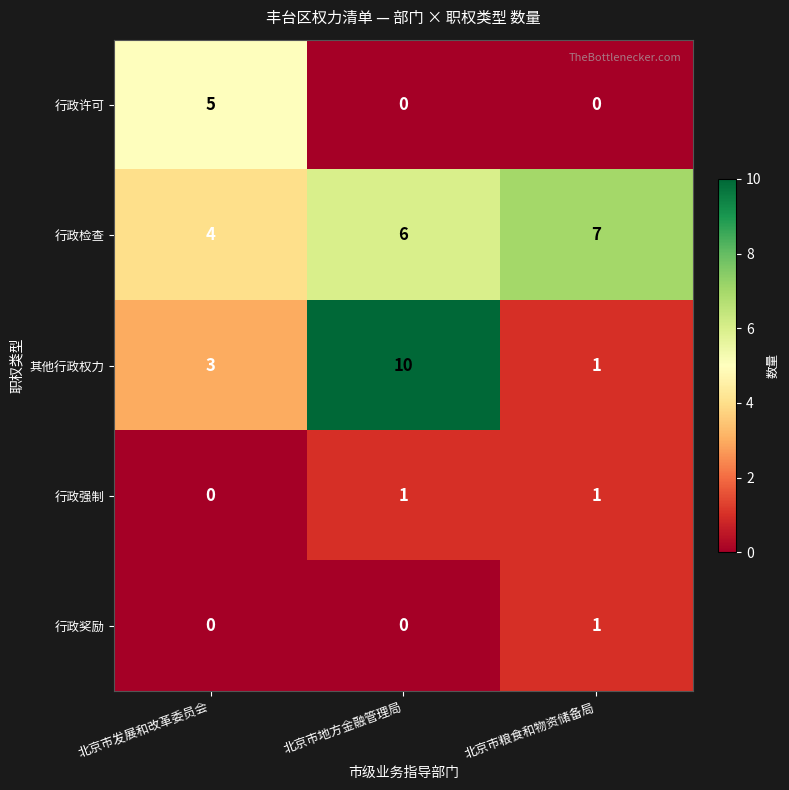

What is the lowest value of the 行政检查 series?

4